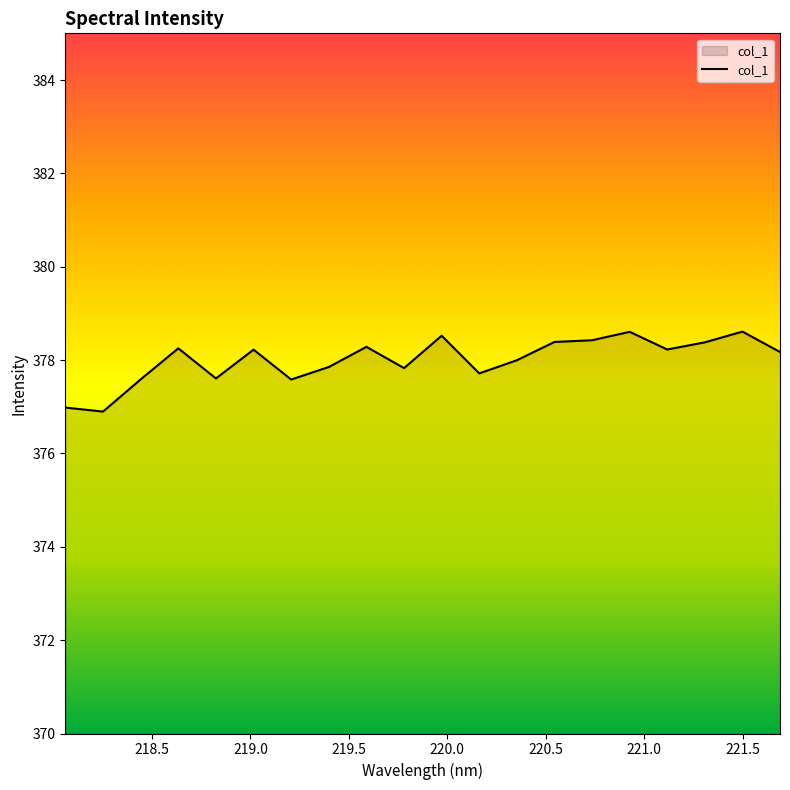

What is the greatest value displayed?

378.6